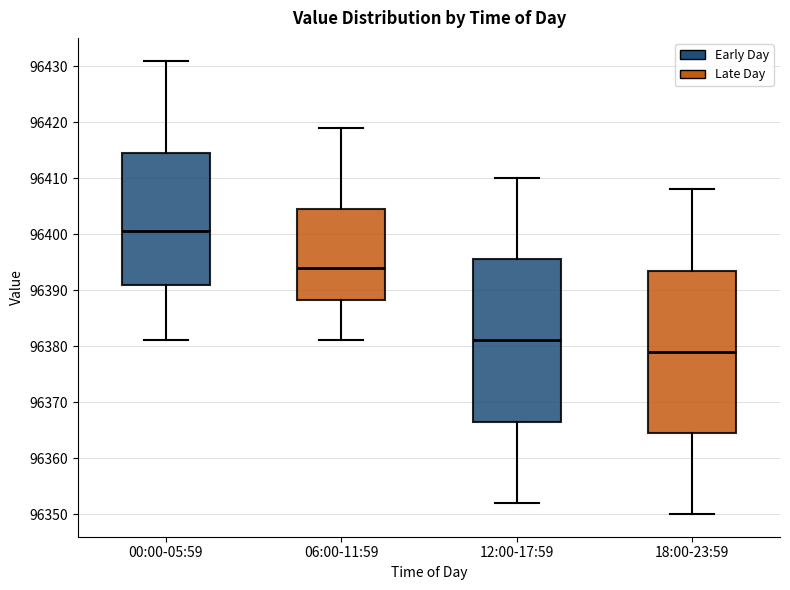

Reading left to right, read every box against the y-axis: the position of its median line, the range the box covers, and the ends of its whiskers. The values are not printed on the chart, so give them approximately, as read against the axis.

00:00-05:59: median 96401, box 96391 to 96415, whiskers 96381 to 96431
06:00-11:59: median 96394, box 96388 to 96405, whiskers 96381 to 96419
12:00-17:59: median 96381, box 96367 to 96396, whiskers 96352 to 96410
18:00-23:59: median 96379, box 96365 to 96394, whiskers 96350 to 96408